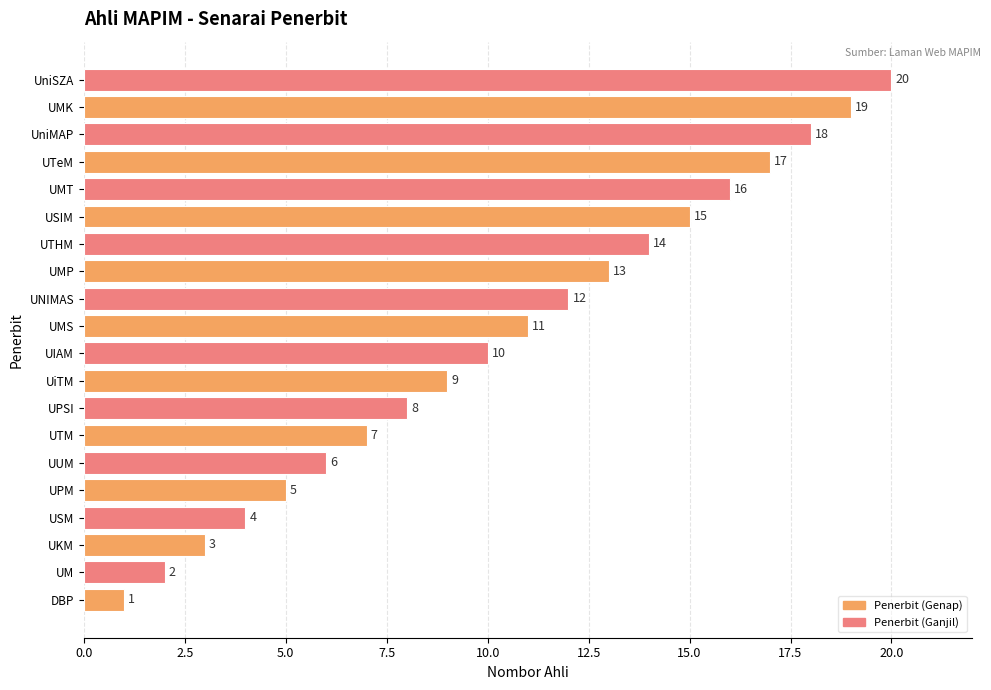

How many bars are there in total?

20